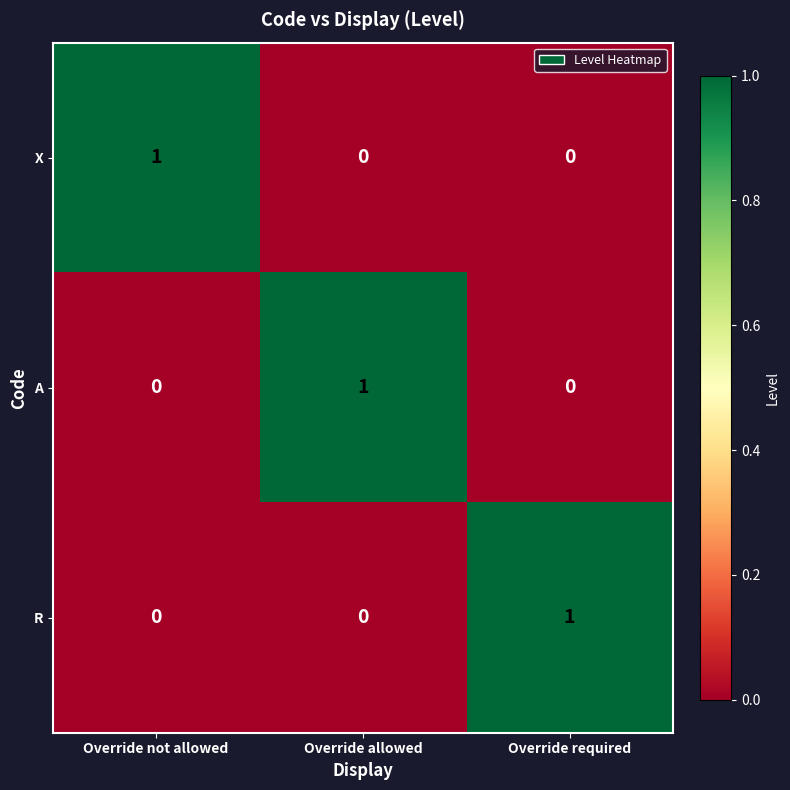

Is the value of X at Override not allowed greater than the value of A at Override not allowed?

Yes